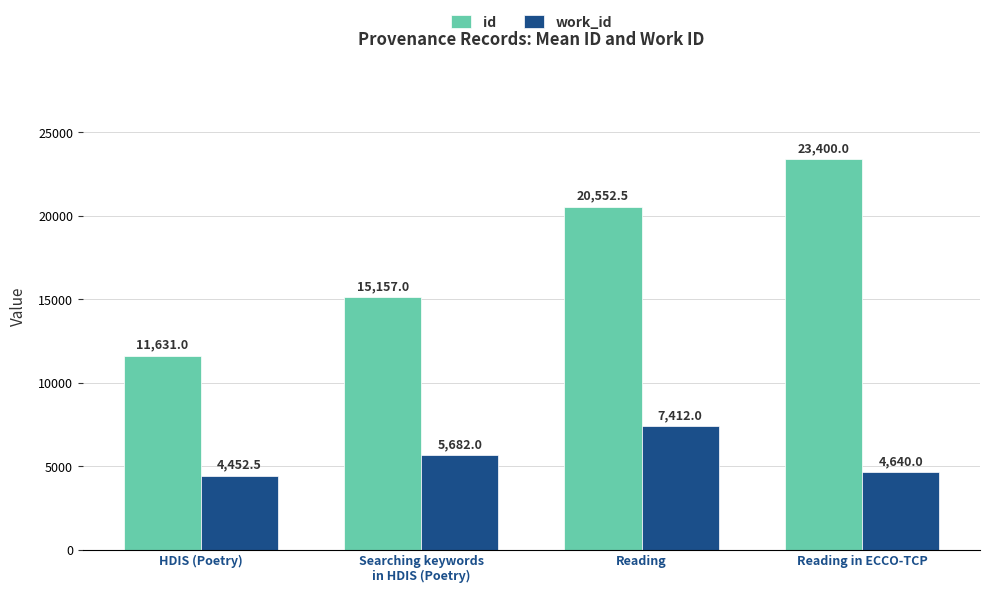

What is the spread (max minus min) of values at Reading in ECCO-TCP?

18760.0